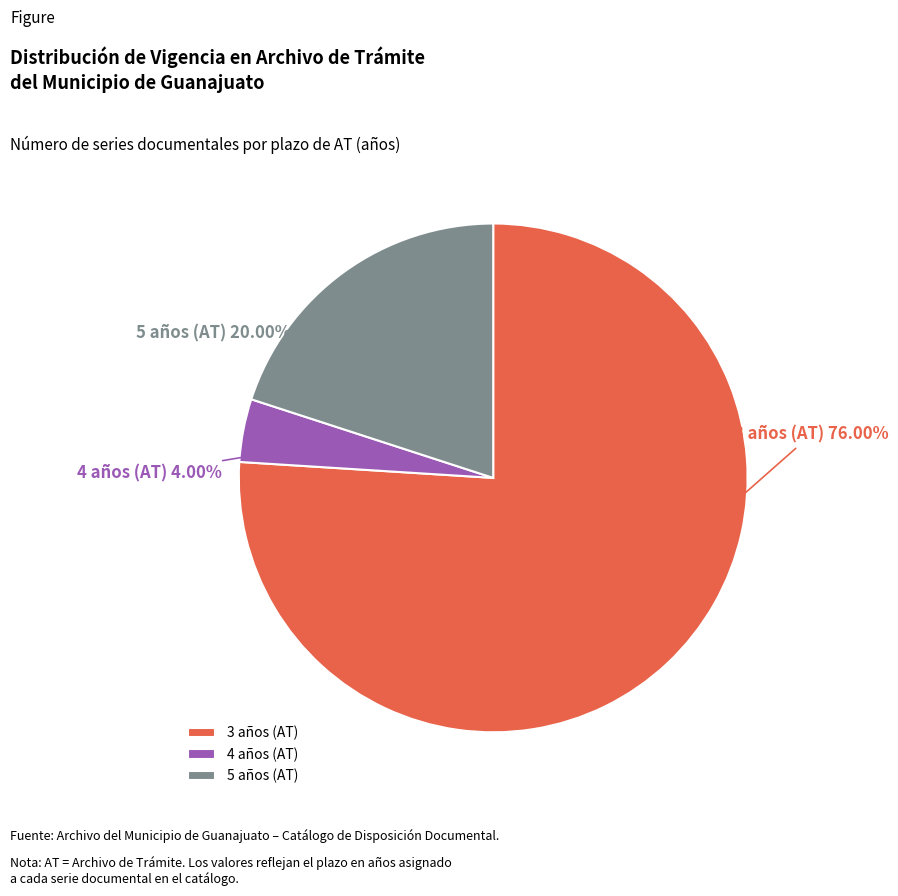

Do 5 años (AT) and 4 años (AT) together represent more than half of the pie?

No